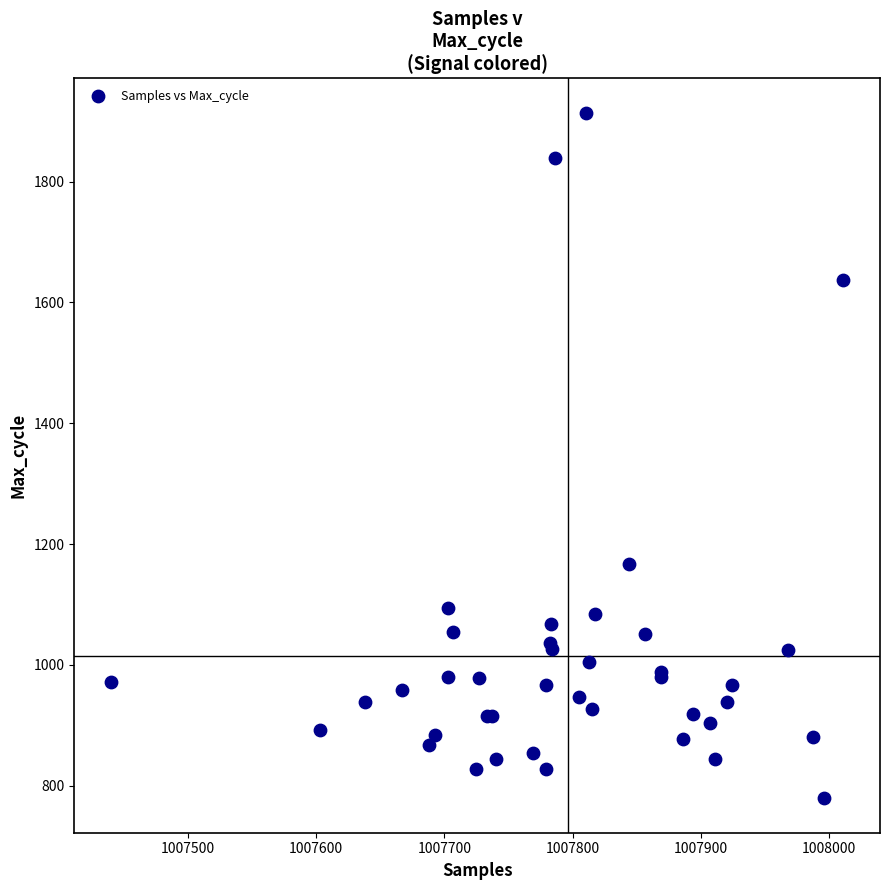

What Y value in the scatter plot is closest to 1346?

1167